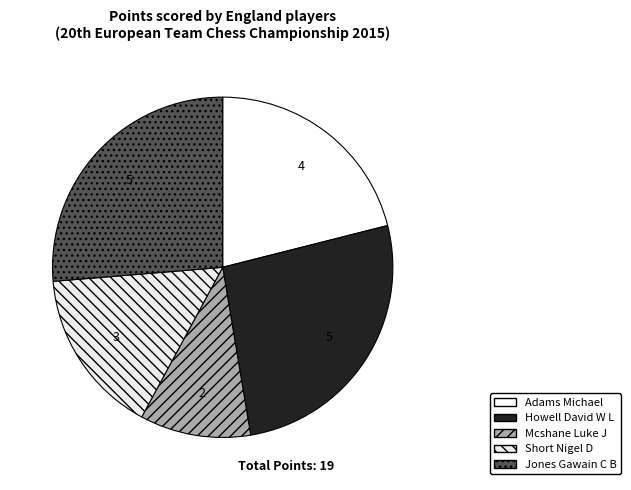

How many slices are in this pie chart?

5